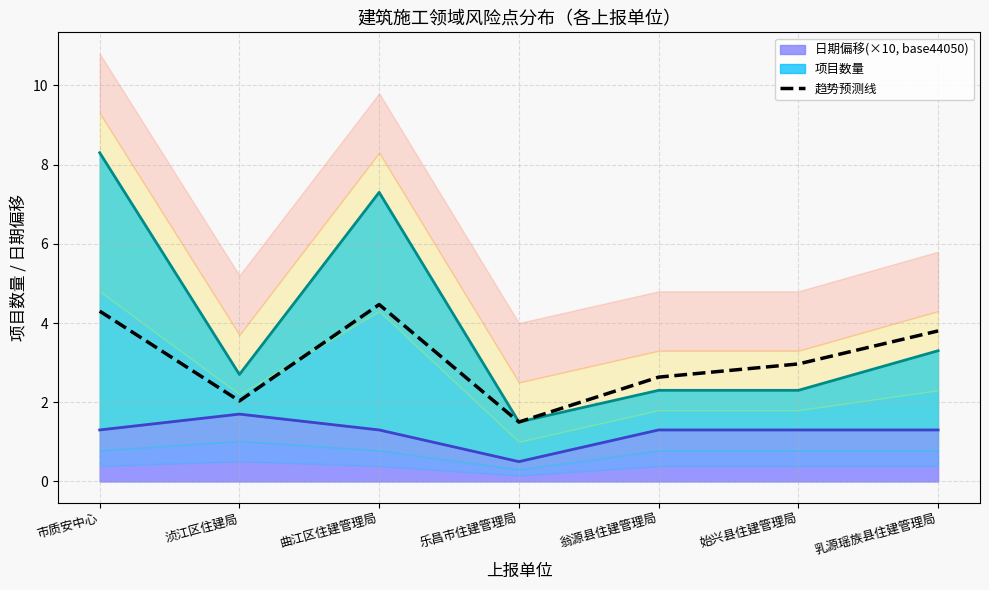

Reading right to left, list all the values displayed in this chart.

日期偏移线: 1.3	1.3	1.3	0.5	1.3	1.7	1.3
项目数量线: 3.3	2.3	2.3	1.5	7.3	2.7	8.3
趋势预测线: 3.8	3.0	2.6	1.5	4.5	2.0	4.3